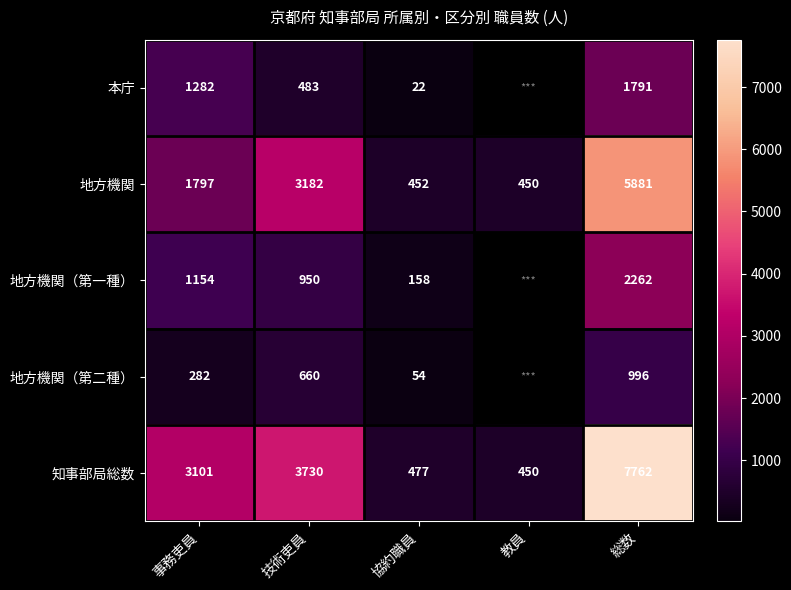

What is the highest value of the 地方機関 series?

5881